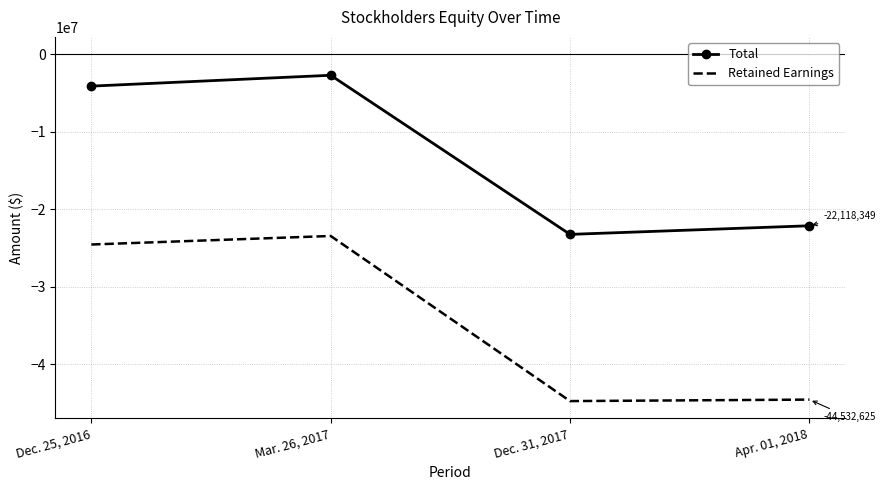

What is the lowest value of the Total series?

-23228635